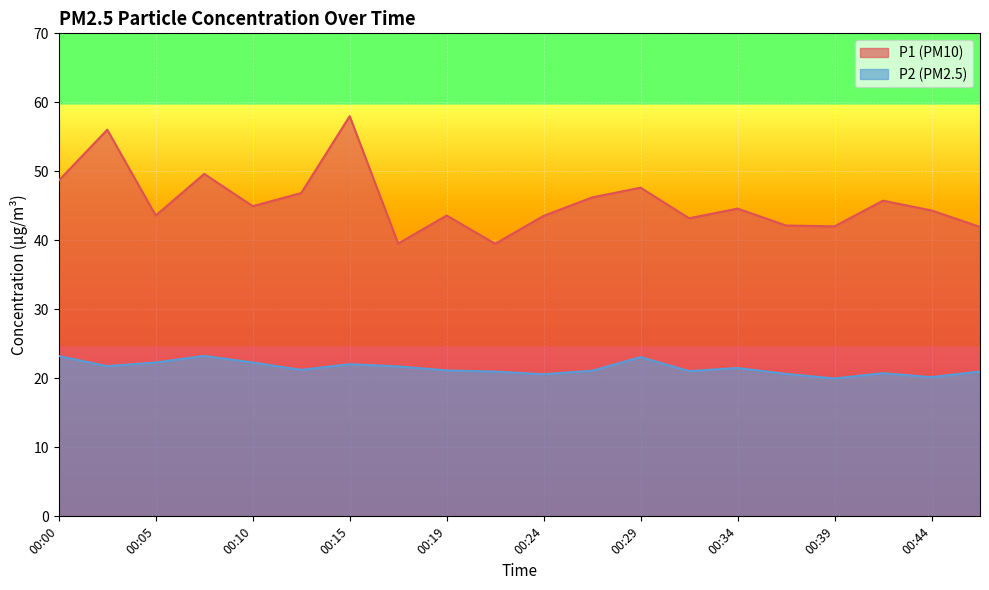

How many interior local peaks does the P1 series have?

7